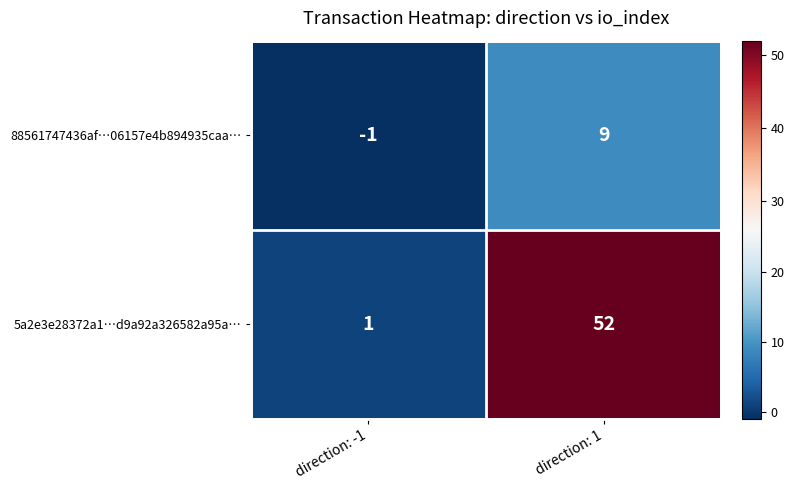

What is the total value across all series at direction: 1?

61